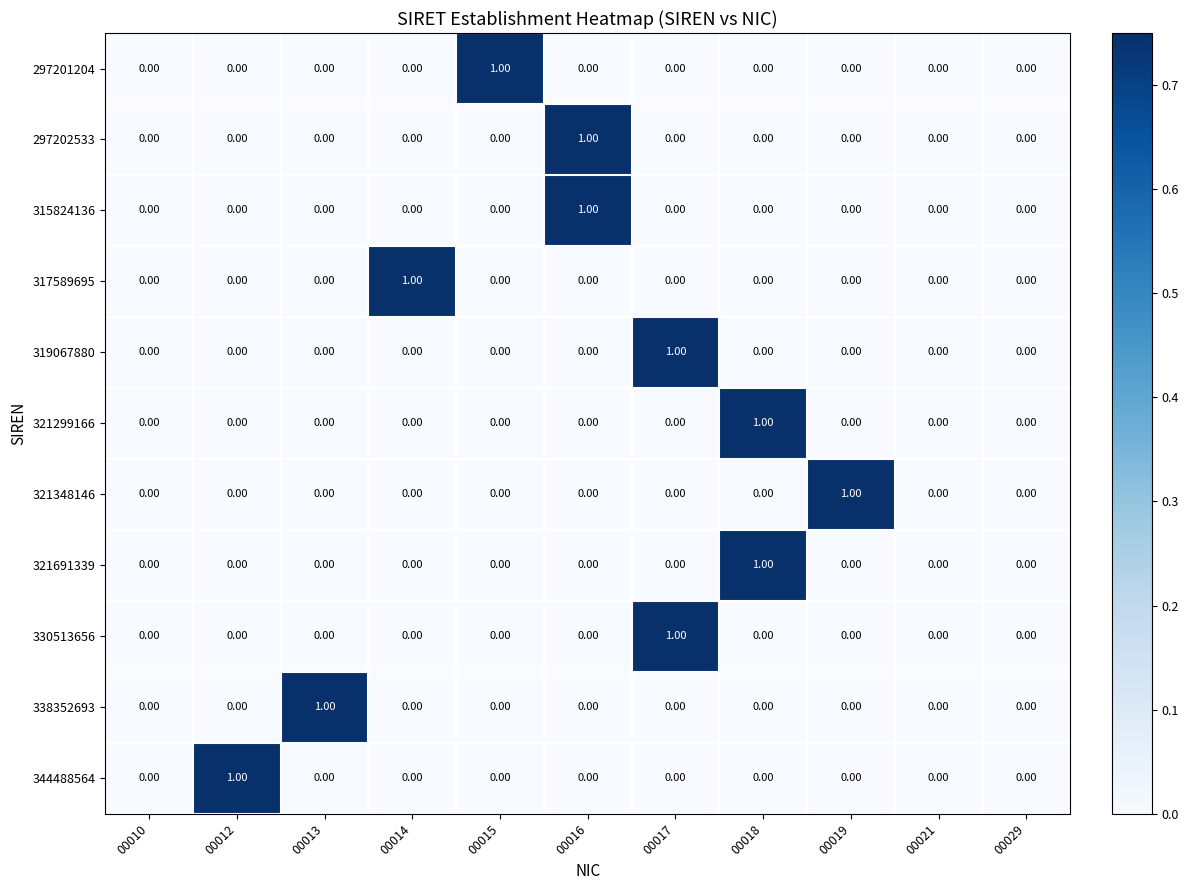

At how many categories does at least one series exceed 0?

8